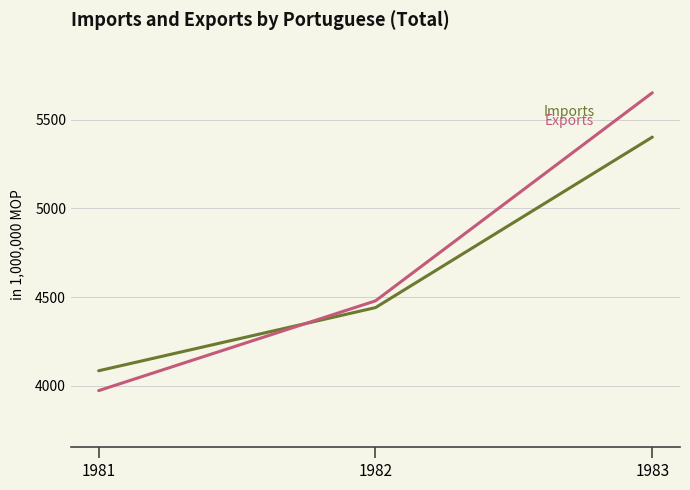

At which category does the chart reach its peak across all series?

1983